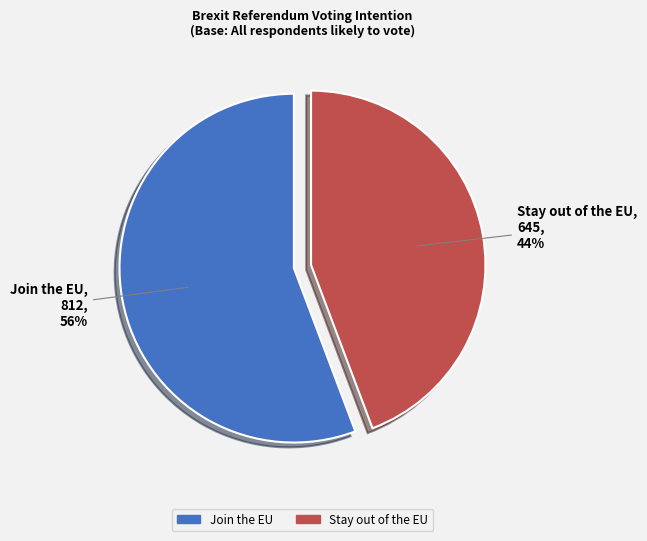

To the nearest percent, what is the average slice percentage?

50%